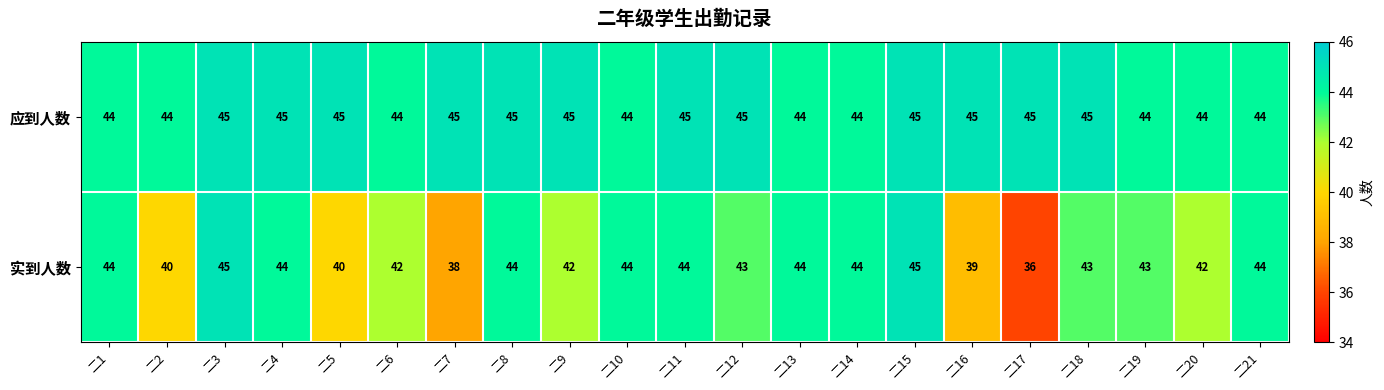

What is the sum of all 实到人数 values?

890